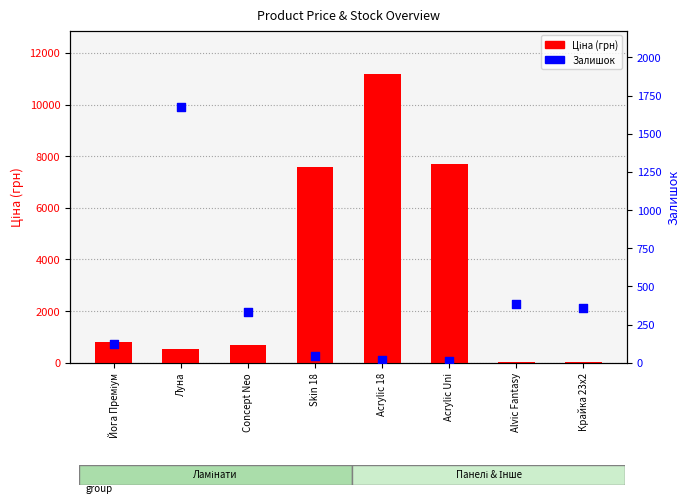

What is the total value across all series at Йога Преміум?

943.5